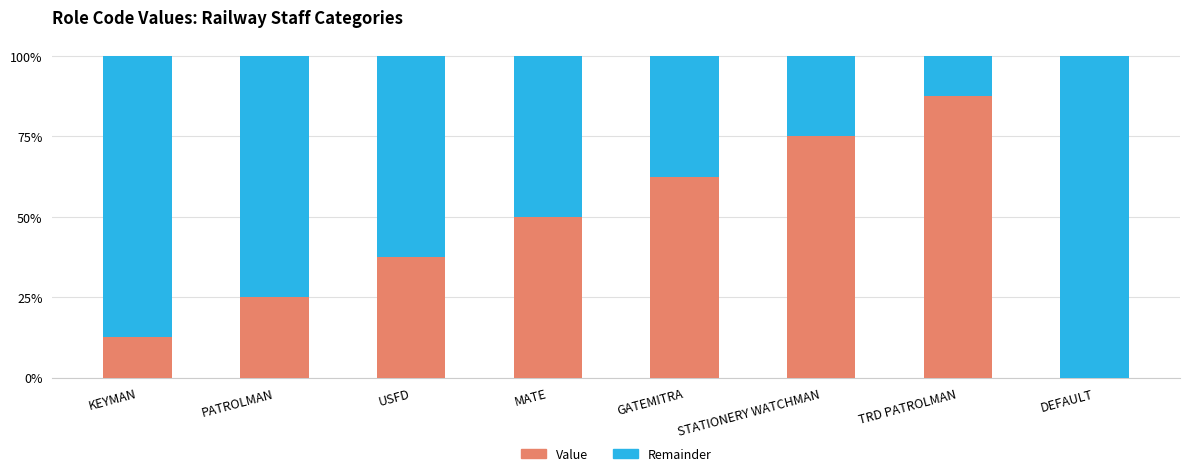

What is the sum of the Remainder values at PATROLMAN and TRD PATROLMAN?

0.9